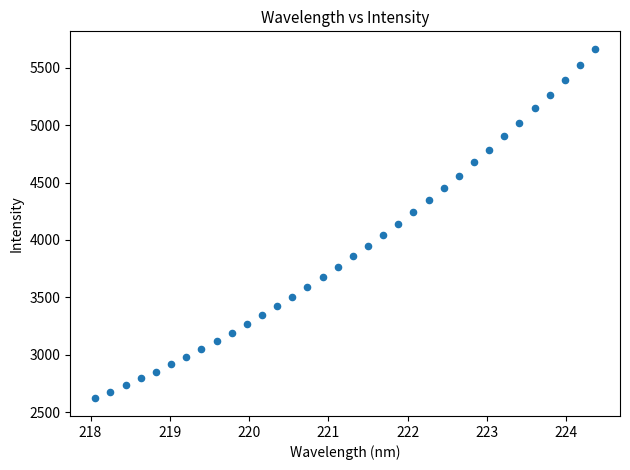

What is the range of X values (max minus min)?

6.3